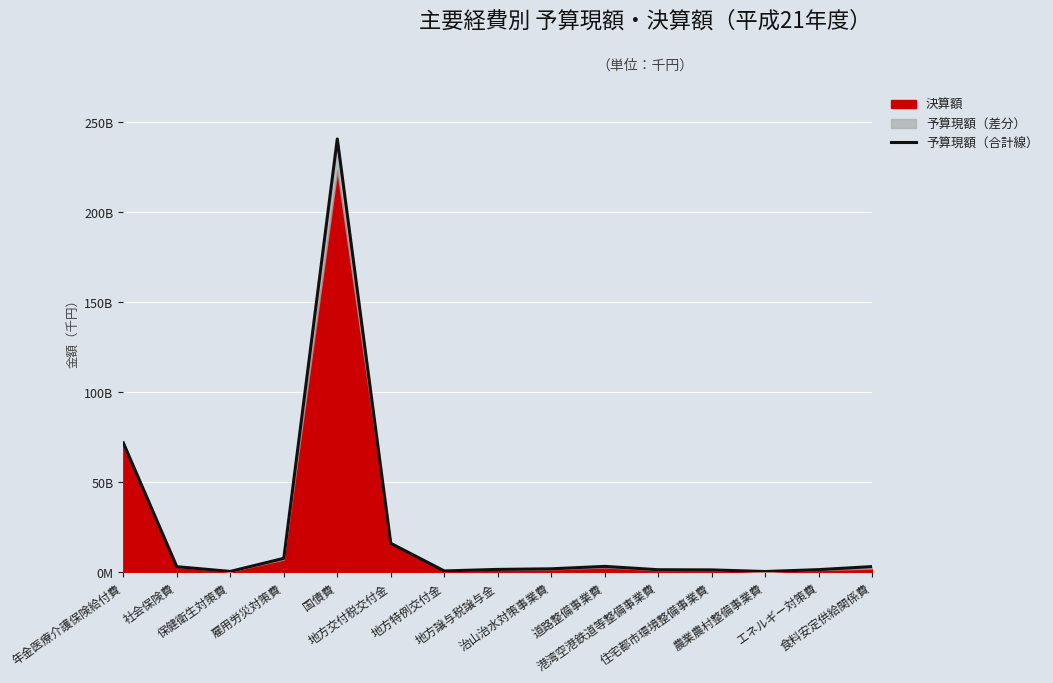

How many values exceed 1641874363?

7